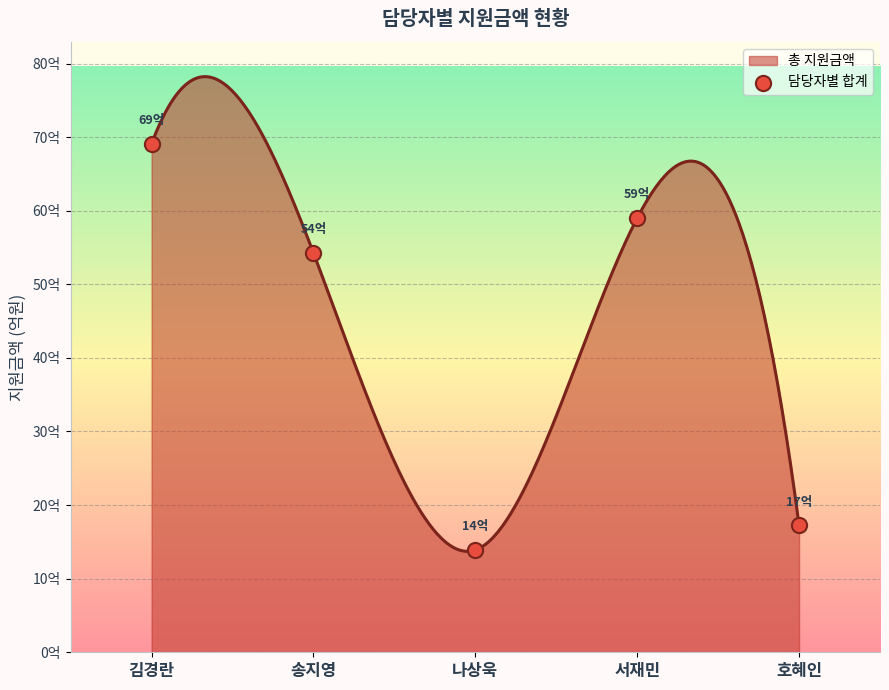

What is the ratio of the value at 송지영 to the value at 나상욱?

3.9